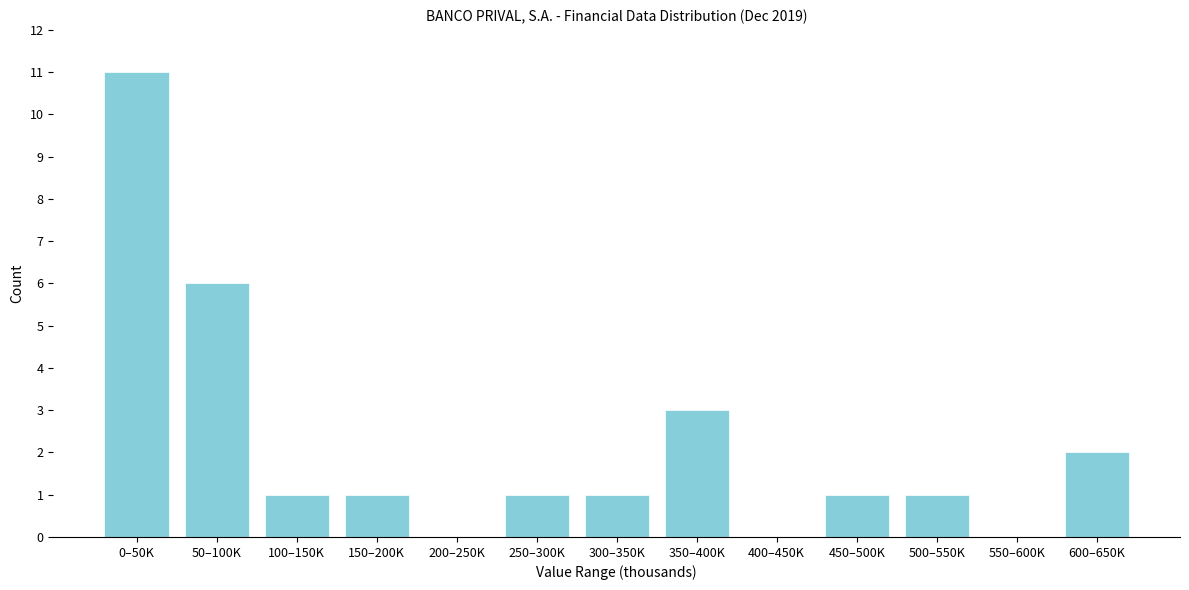

Reading right to left, what are all the values shown in this chart?

600–650K=2	550–600K=0	500–550K=1	450–500K=1	400–450K=0	350–400K=3	300–350K=1	250–300K=1	200–250K=0	150–200K=1	100–150K=1	50–100K=6	0–50K=11